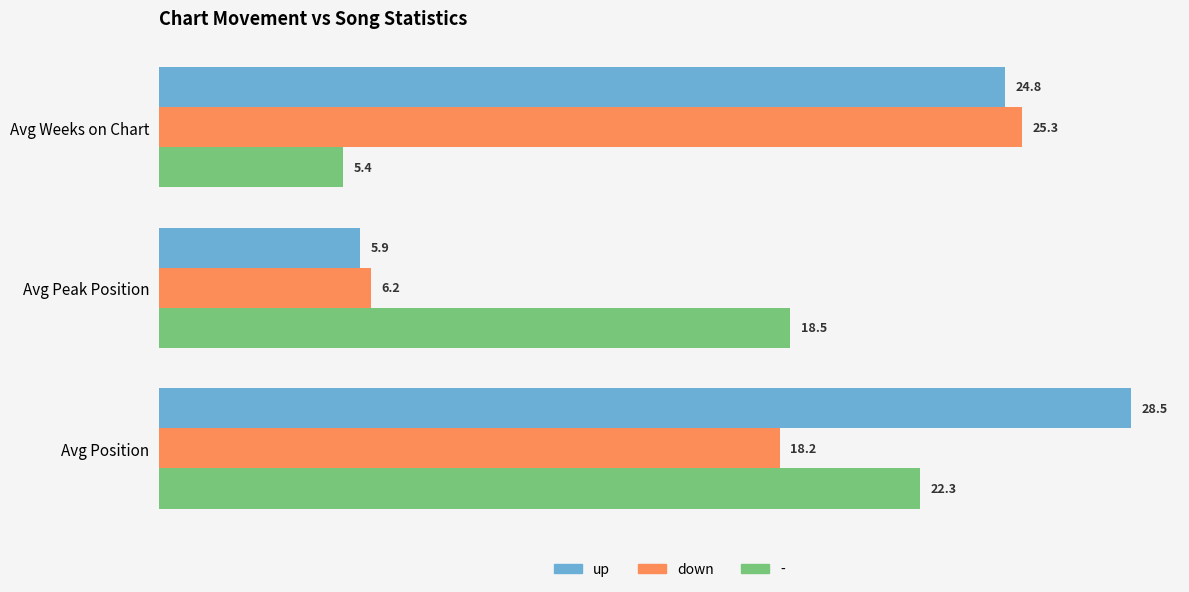

At Avg Position, list the series in order from smallest to largest.

down, -, up